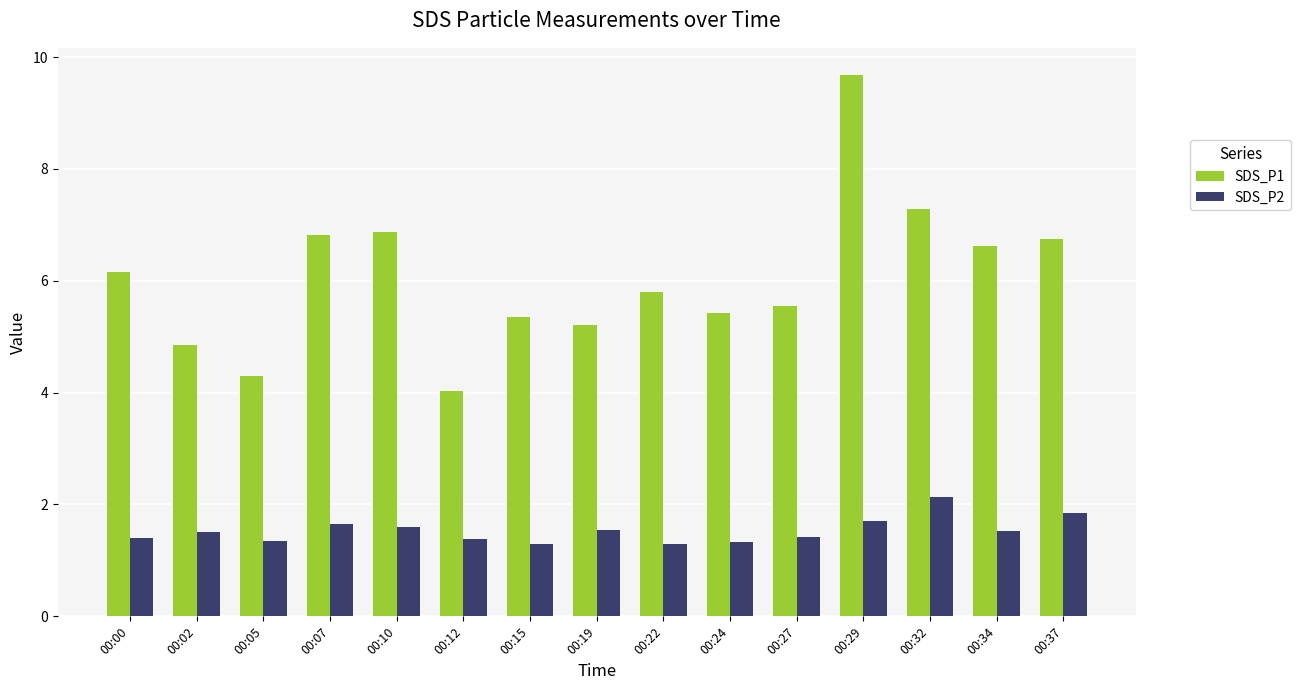

What is the maximum value for SDS_P1?

9.7